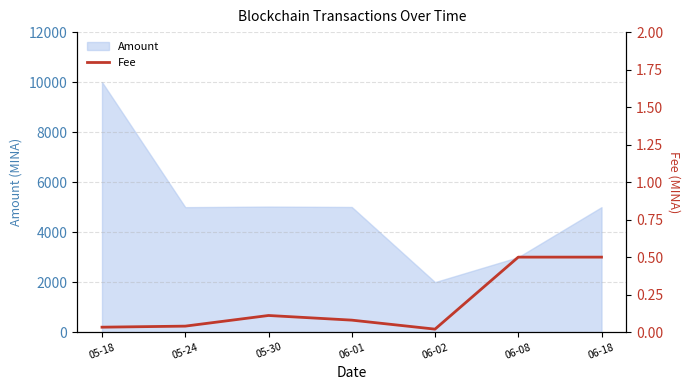

At which category does the data reach its first local peak?

05-30